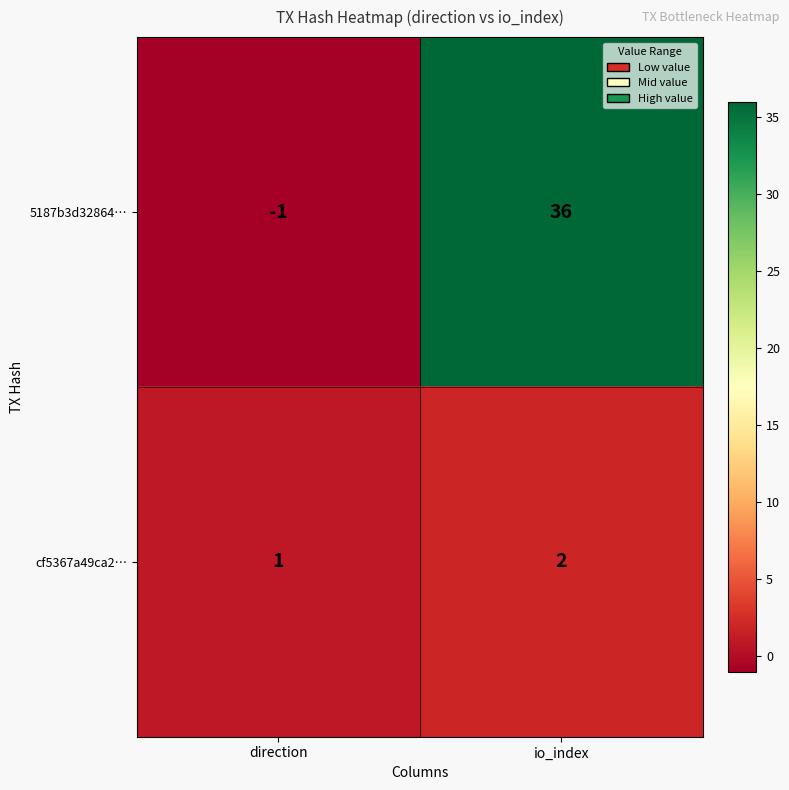

Rank the series by their average value, from lowest to highest.

cf5367a49ca2…, 5187b3d32864…